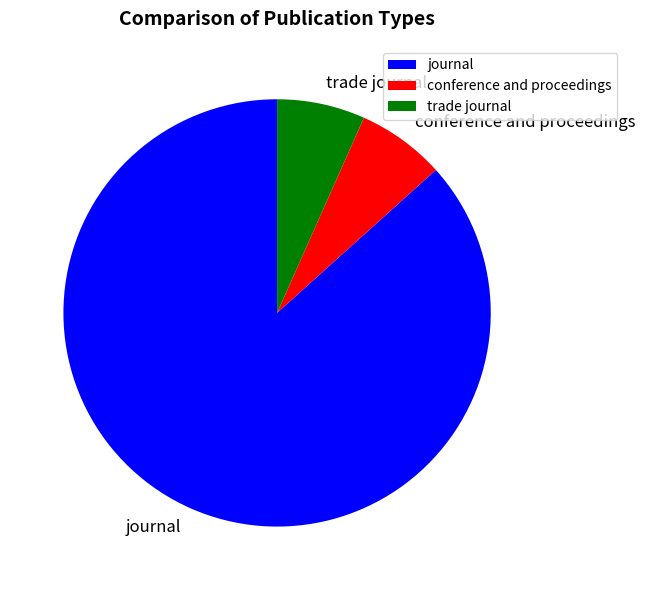

Count the number of slices in the pie.

3